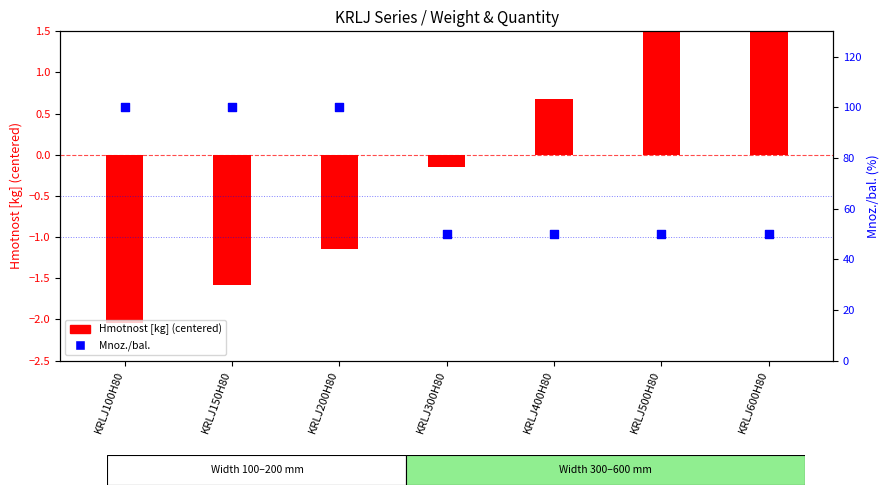

At how many categories does at least one series exceed 51?

3